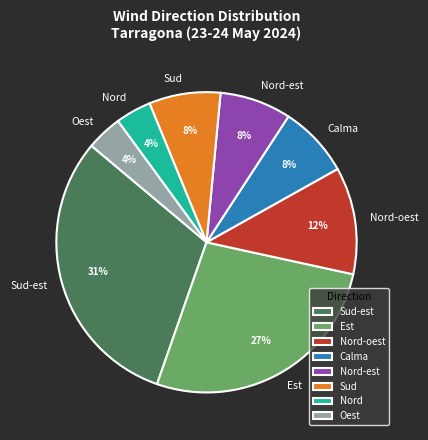

Which slice is the largest?

Sud-est